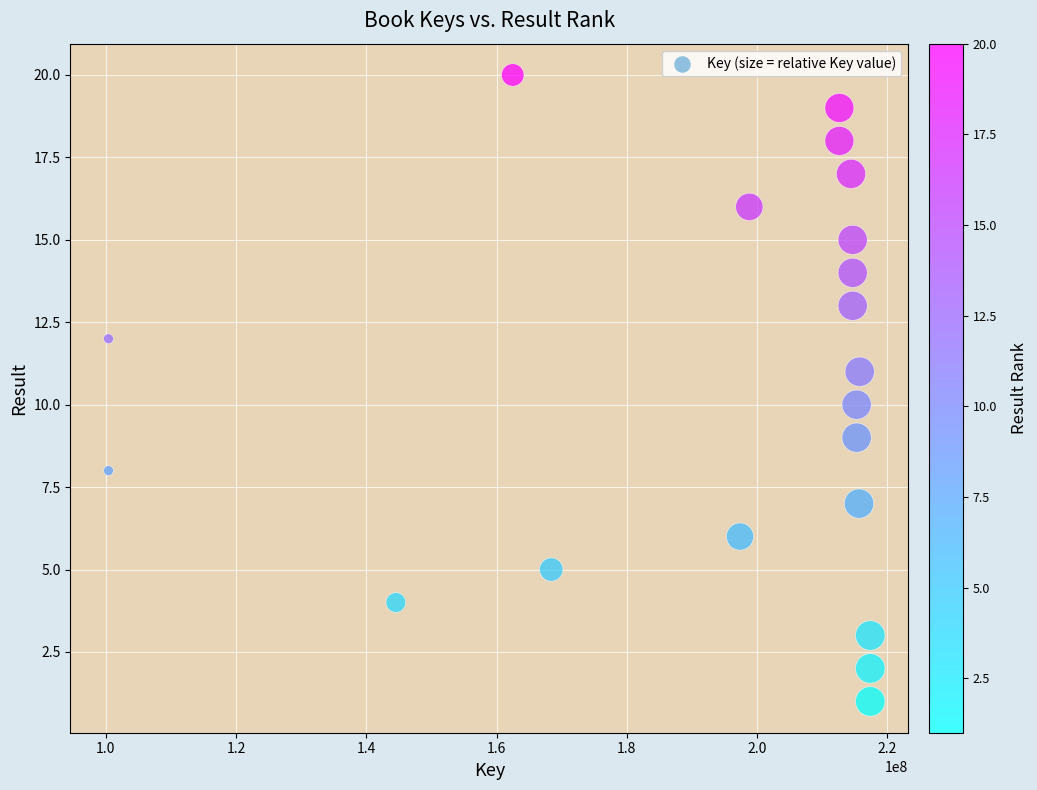

What is the range of X values (max minus min)?

116994382